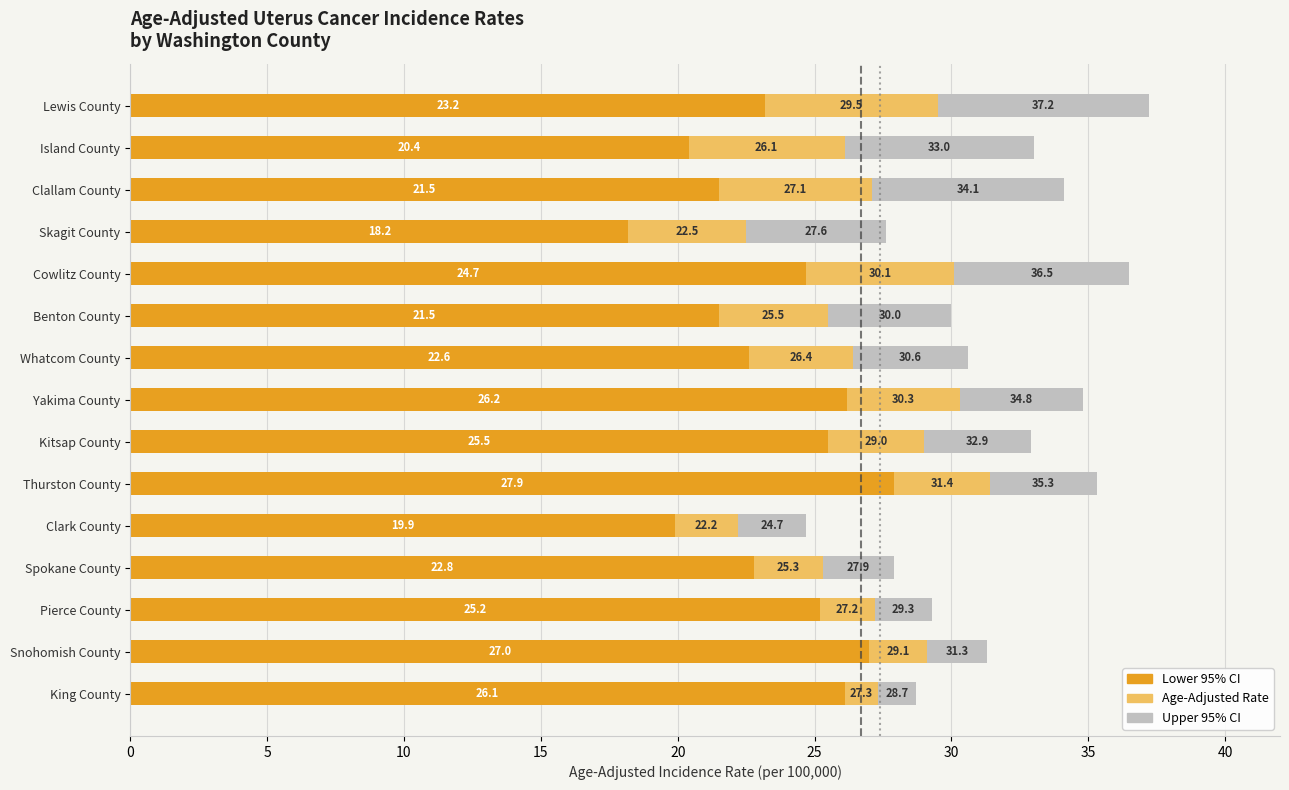

What is the sum of all Upper 95% CI values?

473.9